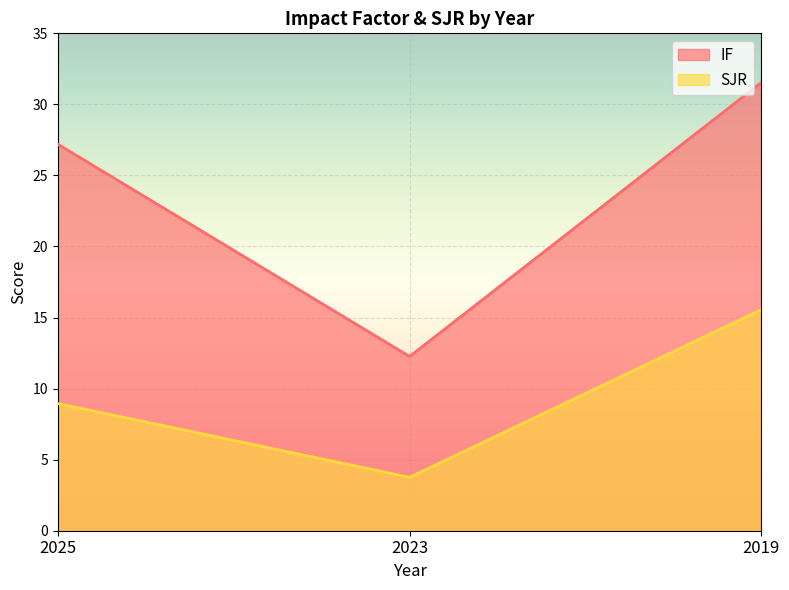

Rank the series by their average value, from highest to lowest.

IF, SJR